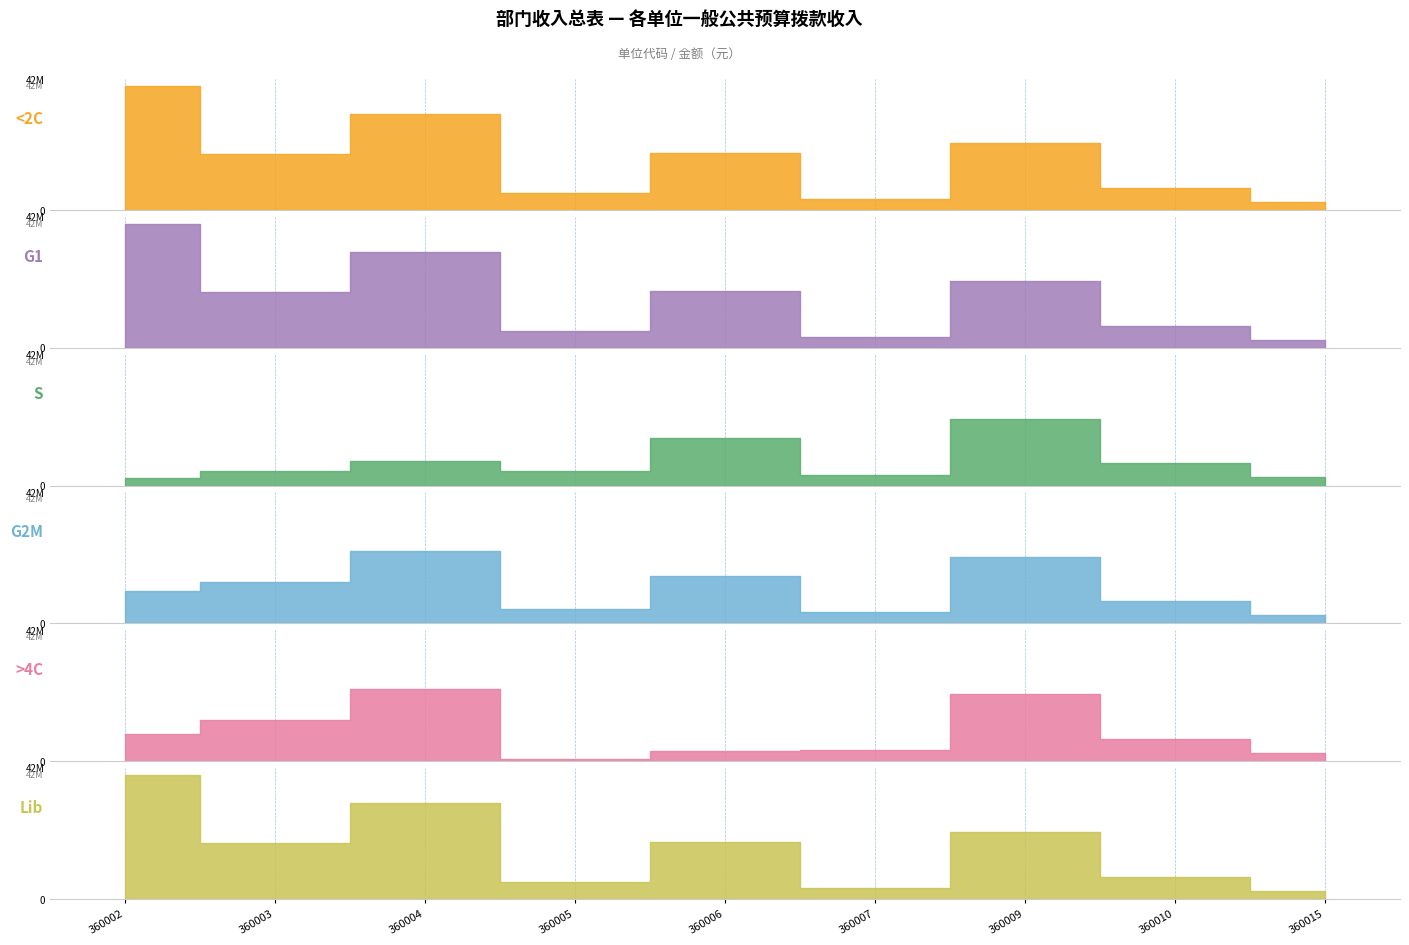

How many data points in S are above 4712097?

5